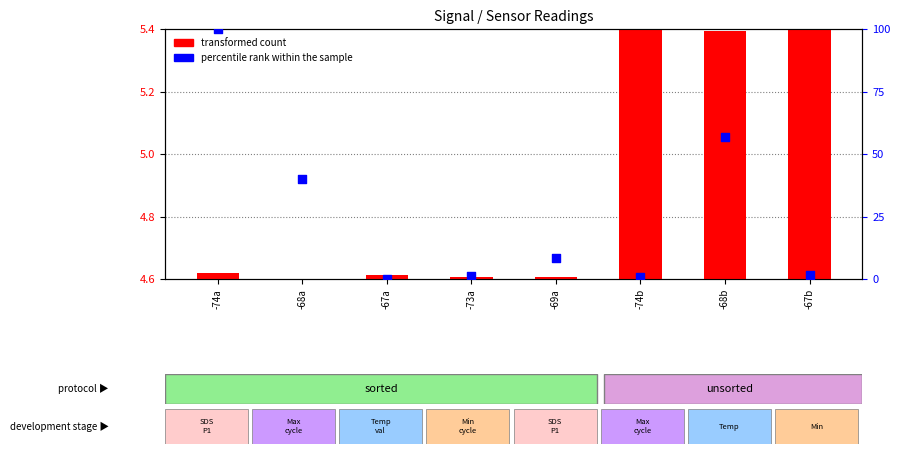

Is the value of transformed count at -68b greater than the value of percentile rank within the sample at -67a?

Yes